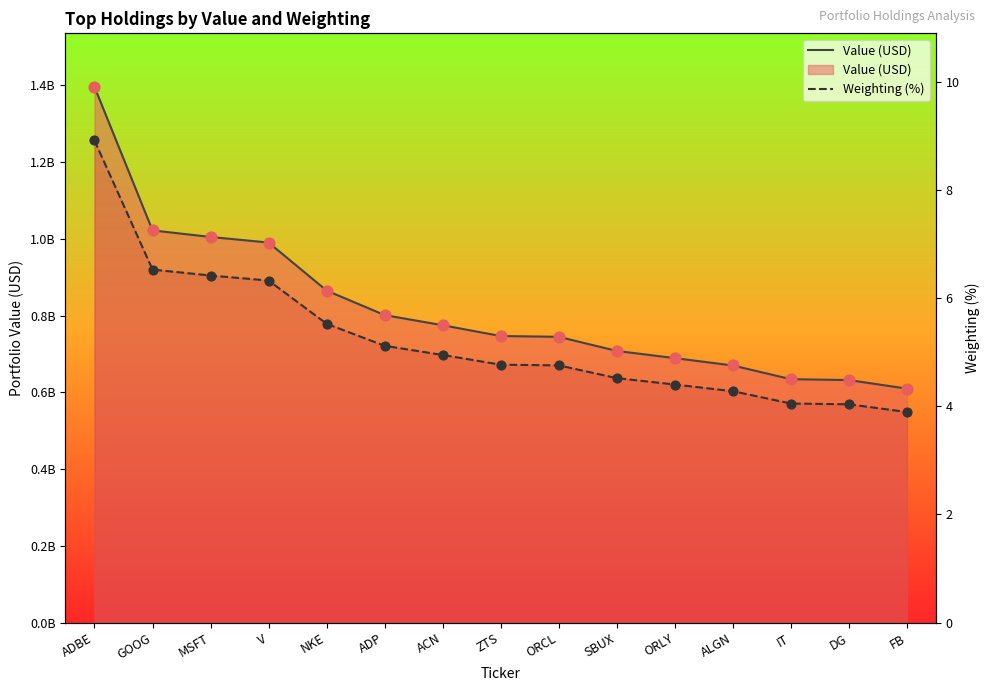

Which series has the largest Y range (max minus min)?

Value (USD)